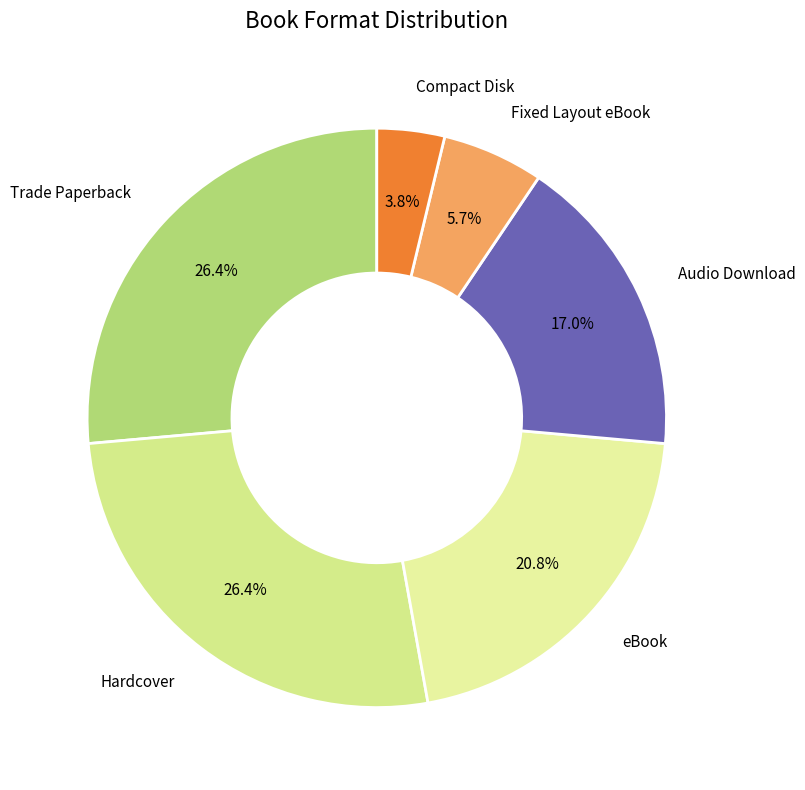

How many segments does this pie chart have?

6